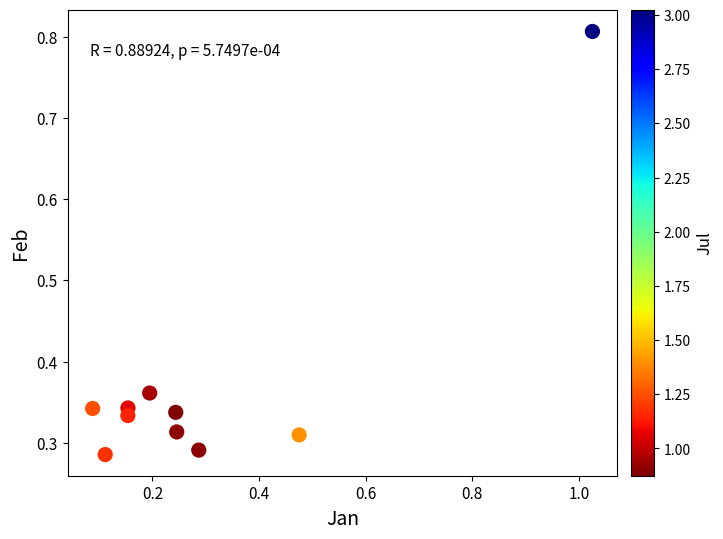

What is the range of X values (max minus min)?

0.9